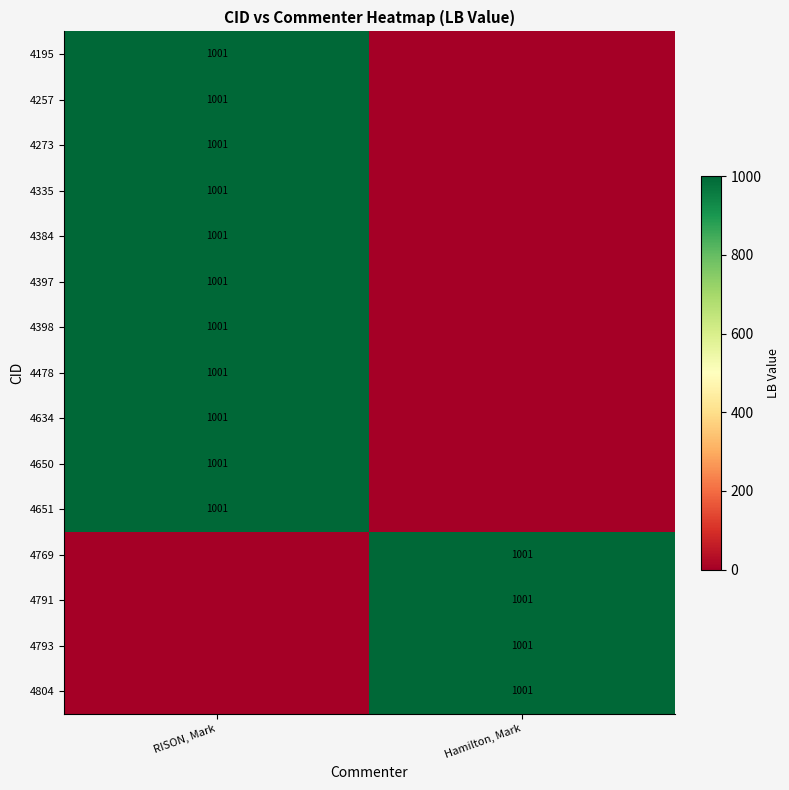

Is it true that 4804 equals 1001 at Hamilton, Mark?

True